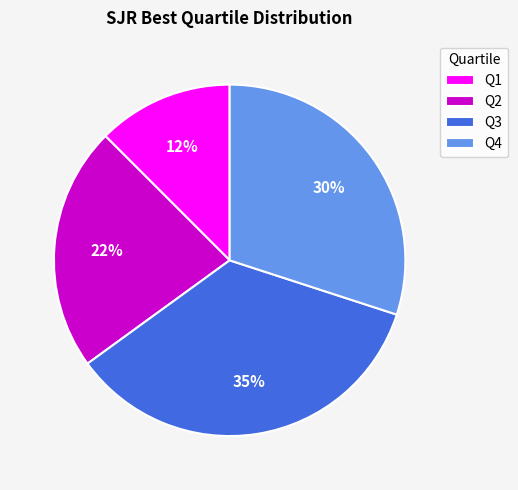

To the nearest percent, what is the average slice percentage?

25%